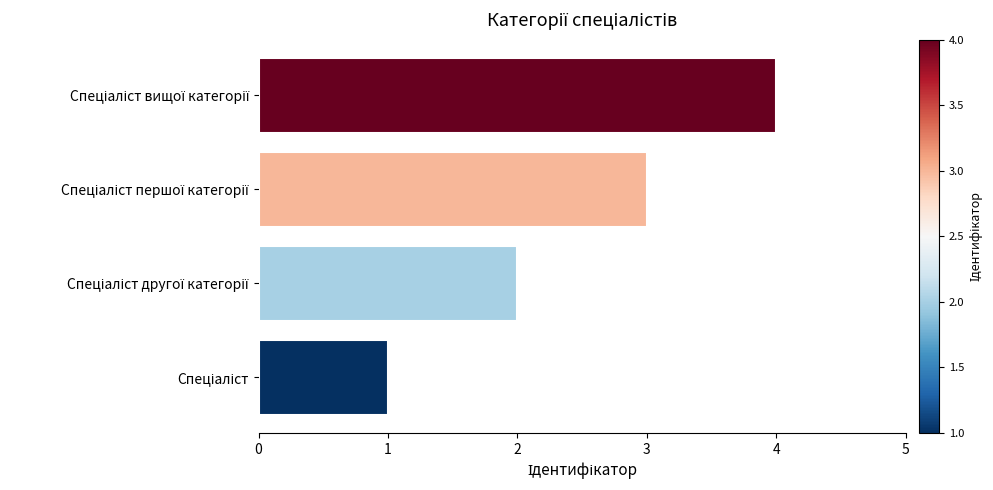

What is the difference between the maximum and minimum values?

3